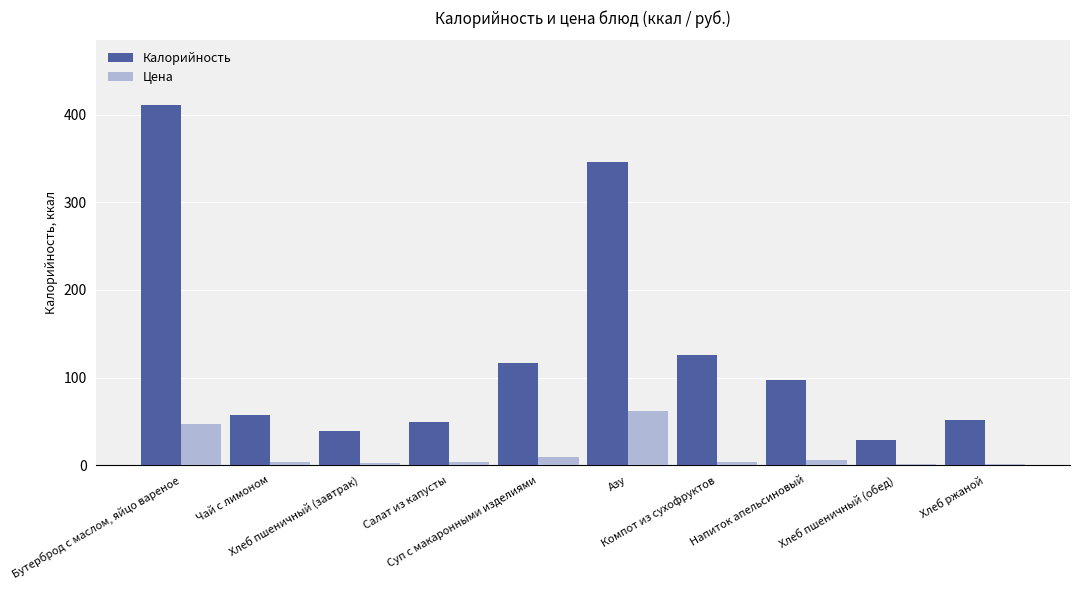

Is it true that Цена equals 2.7 at Хлеб пшеничный (завтрак)?

True